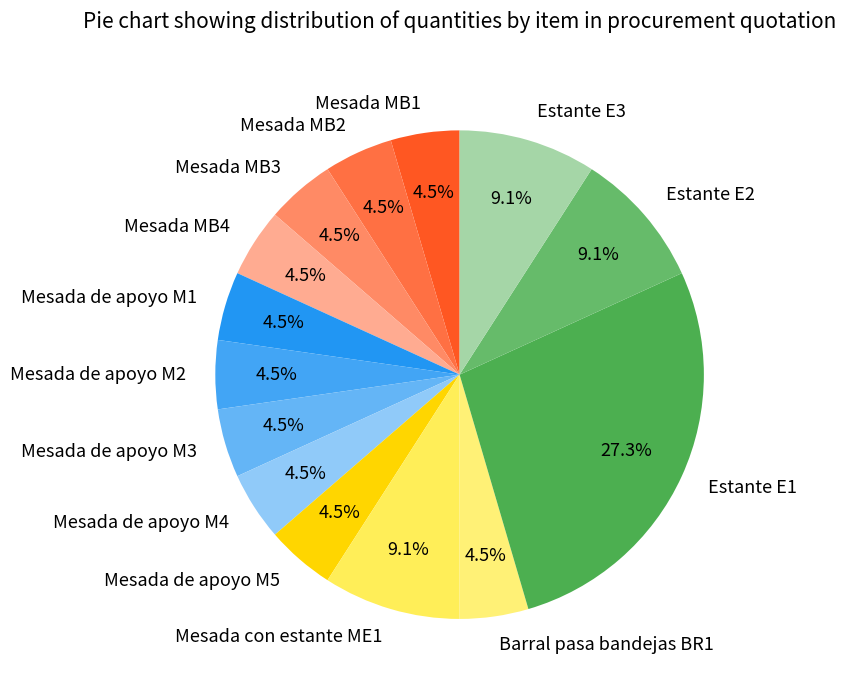

Is the sum of Barral pasa bandejas BR1 and Mesada MB1 greater than half?

No